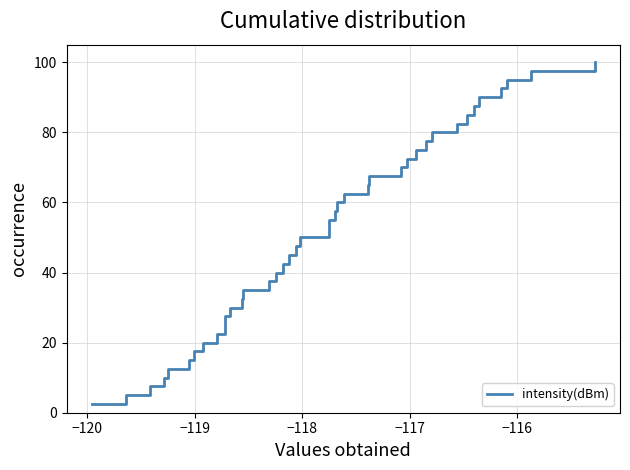

What is the smallest value displayed?

2.5